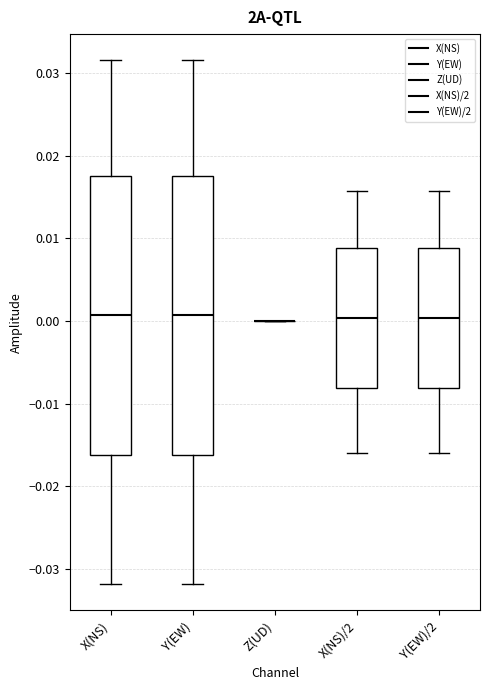

Reading left to right, read every box against the y-axis: the position of its median line, the range the box covers, and the ends of its whiskers. The values are not printed on the chart, so give them approximately, as read against the axis.

X(NS): median 0.001, box -0.016 to 0.018, whiskers -0.032 to 0.032
Y(EW): median 0.001, box -0.016 to 0.018, whiskers -0.032 to 0.032
Z(UD): box collapsed to a line at 0.000, whiskers 0.000 to 0.000
X(NS)/2: median 0.000, box -0.008 to 0.009, whiskers -0.016 to 0.016
Y(EW)/2: median 0.000, box -0.008 to 0.009, whiskers -0.016 to 0.016